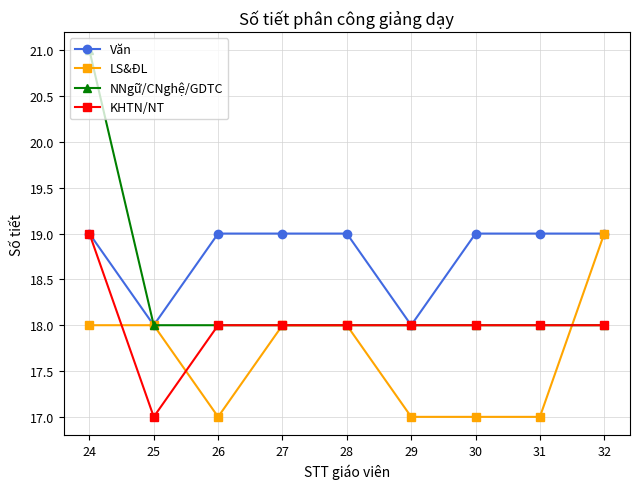

At which category is the sum across all series the highest?

24